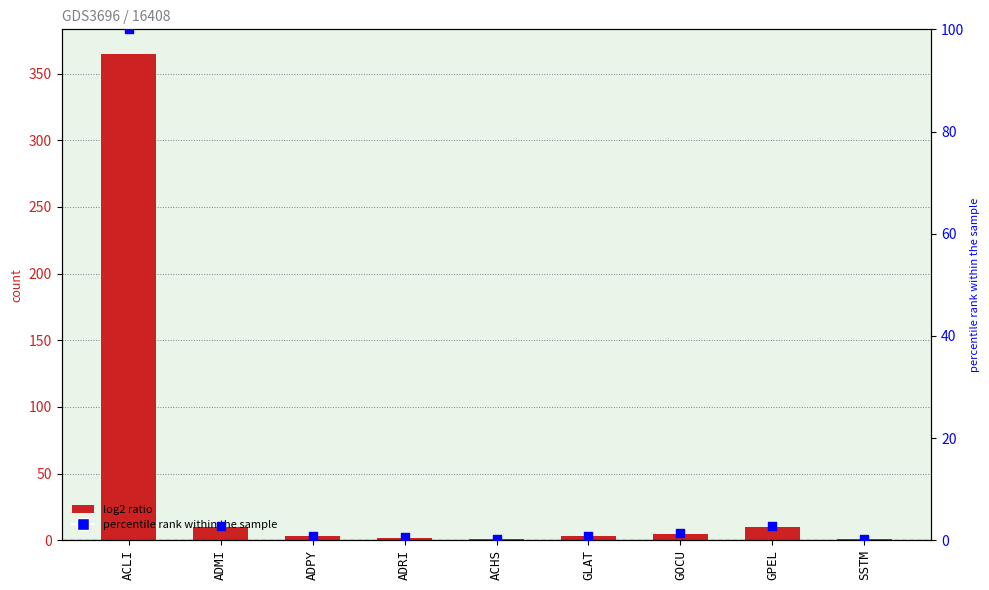

Which series contains the highest Y value?

col_2